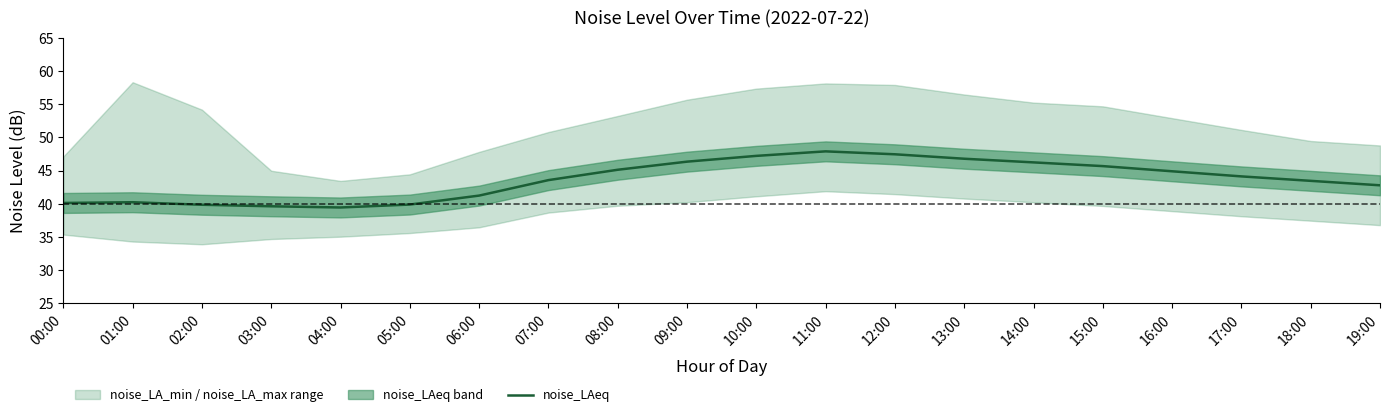

The value of noise_LAeq at 02:00 is 66.3. True or false?

False